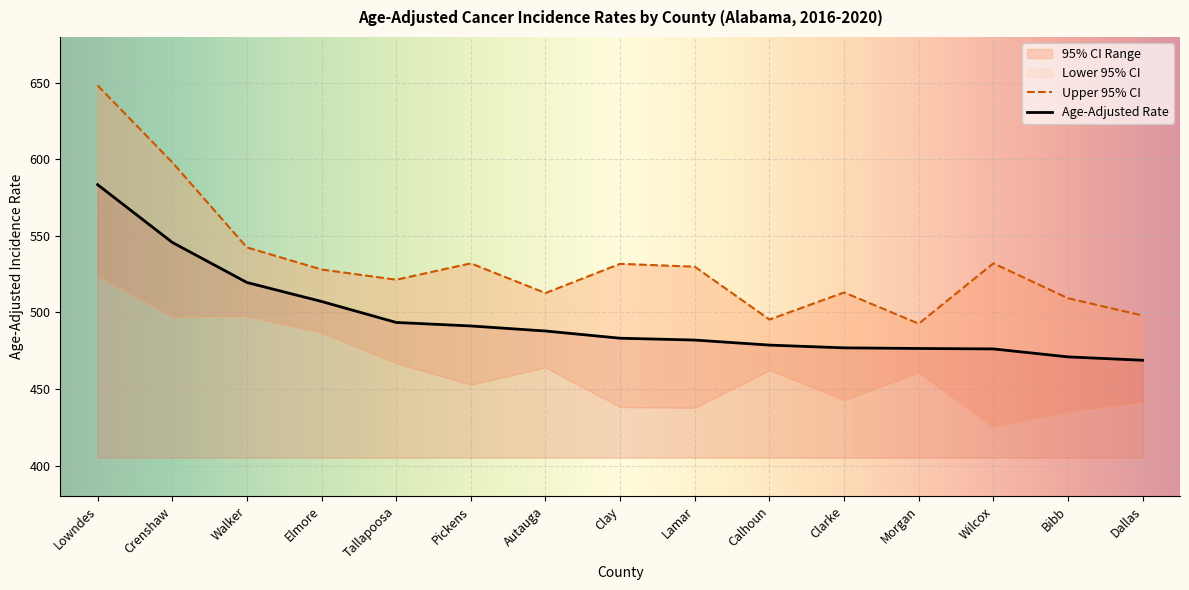

Reading right to left, what are all the values shown in this chart?

Age-Adjusted Rate: 468.8	471.0	476.2	476.5	476.9	478.7	482.0	483.2	487.9	491.2	493.5	507.2	519.6	545.8	583.5
Upper 95% CI: 498.0	509.3	532.1	492.7	513.1	495.4	529.9	531.8	512.7	532.1	521.4	528.1	542.5	598.1	648.3